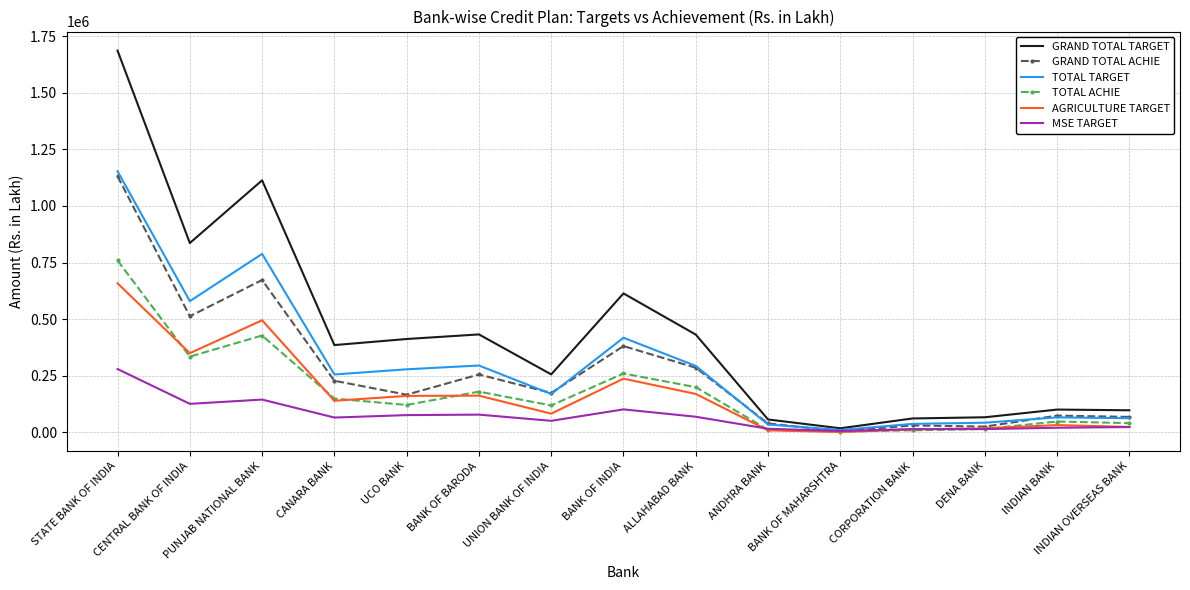

What is the greatest value displayed?

1686492